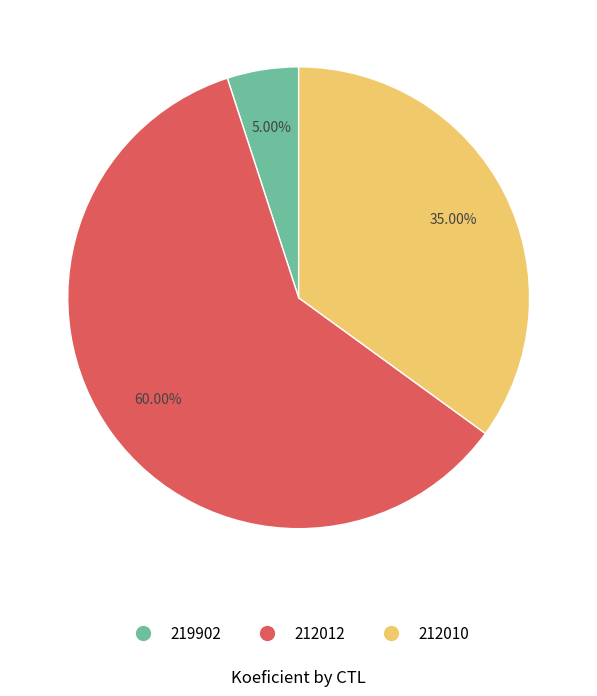

Approximately how many times larger is the value at 219902 compared to 212012?

0.1